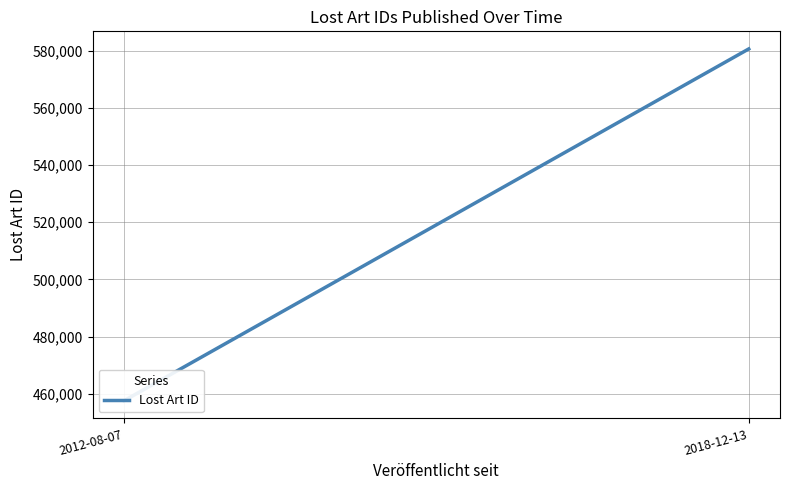

List the labels in order of value, smallest first.

2012-08-07, 2018-12-13